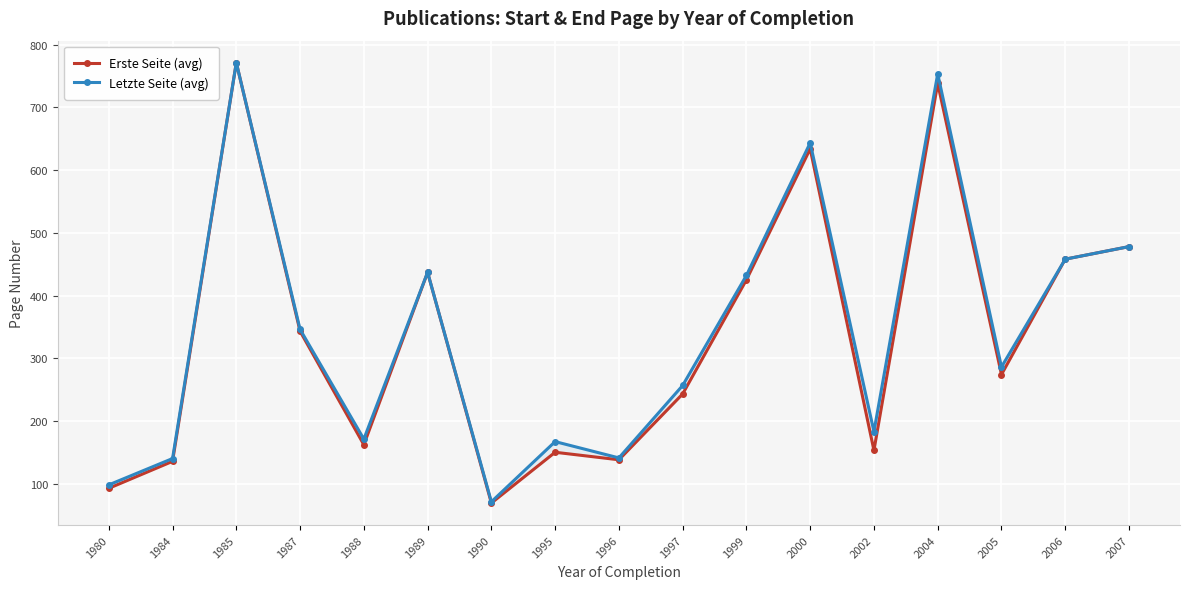

What is the value of the Erste Seite (avg) point at the 5th from the left?

162.0